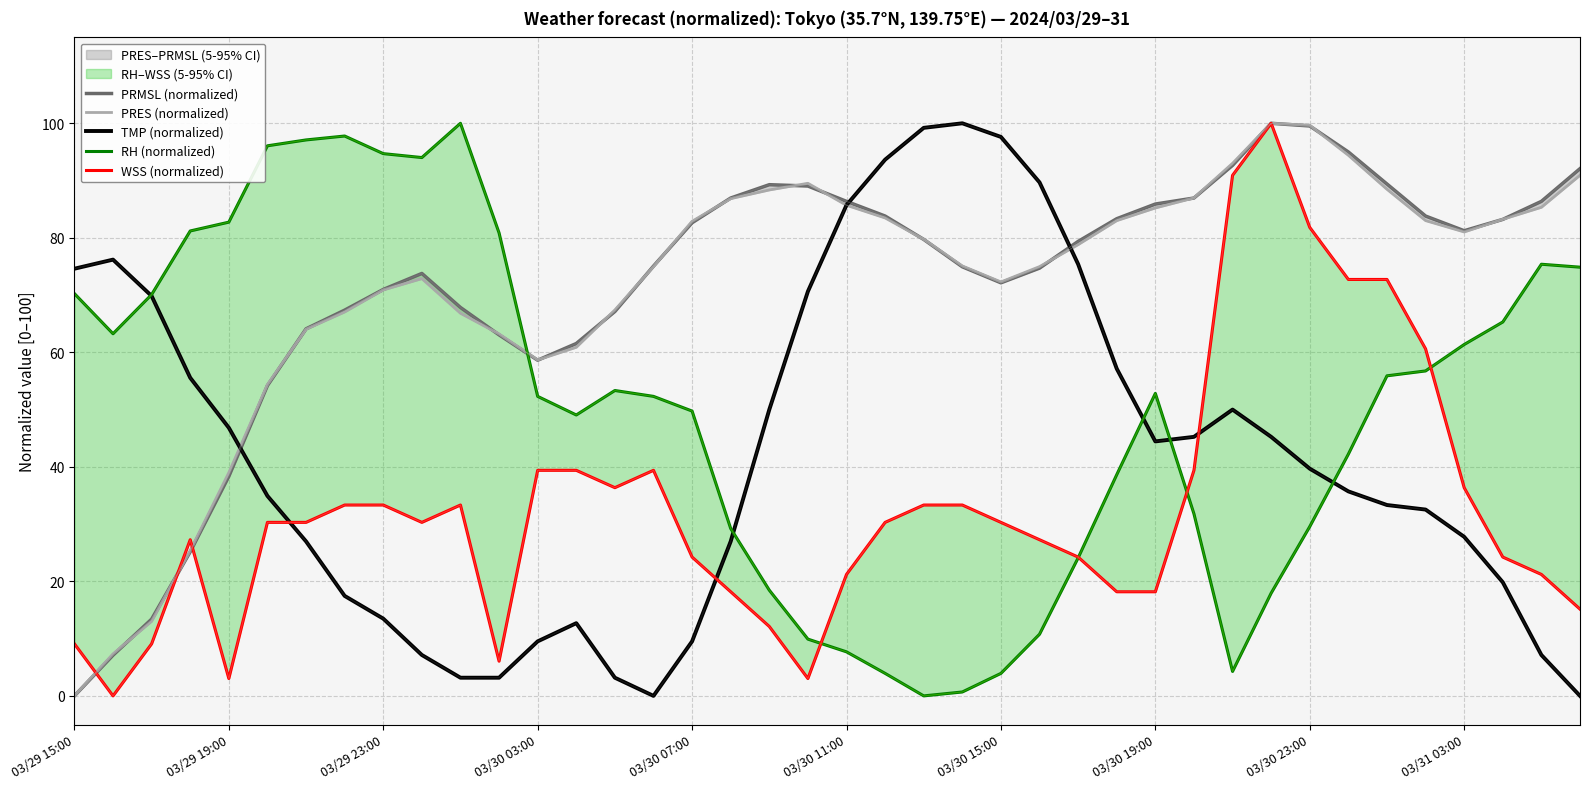

At which label does PRES (normalized) reach its minimum?

03/29 15:00